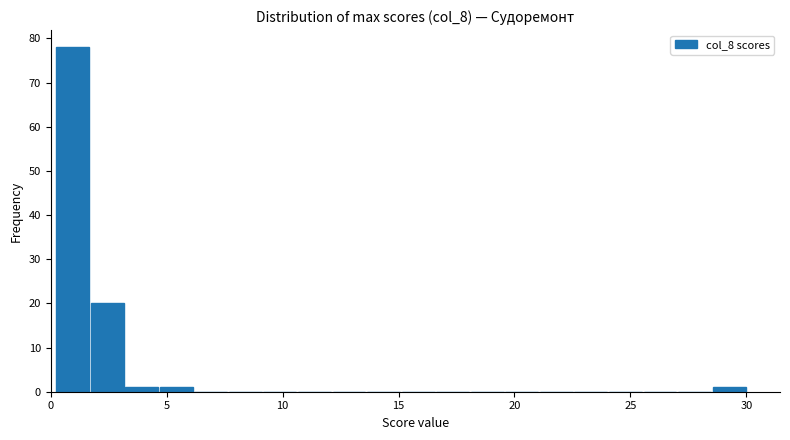

Read against the x-axis, roughly where is the centre of the tallest bar?

1.0